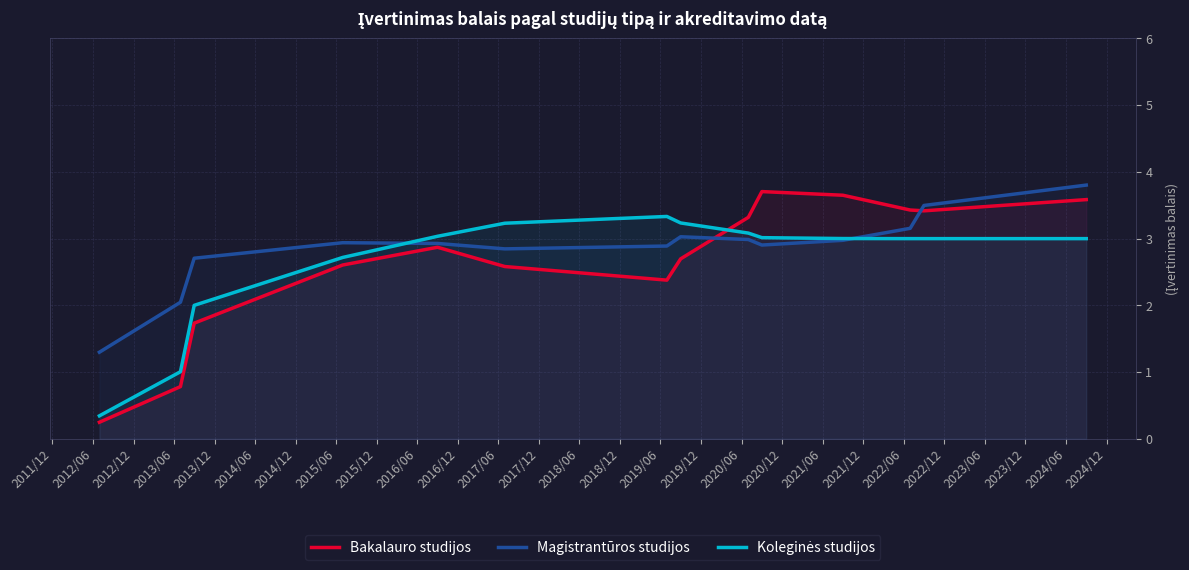

How many data points in Koleginės studijos are less than 3?

4